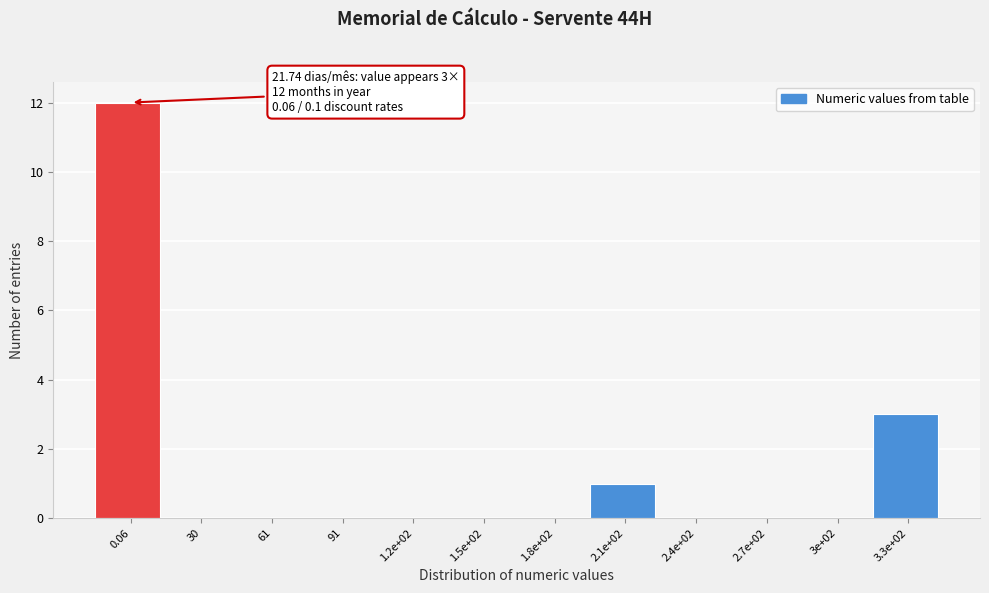

Reading left to right, extract all data points from this chart.

0.06=12	30=0	61=0	91=0	1.2e+02=0	1.5e+02=0	1.8e+02=0	2.1e+02=1	2.4e+02=0	2.7e+02=0	3e+02=0	3.3e+02=3